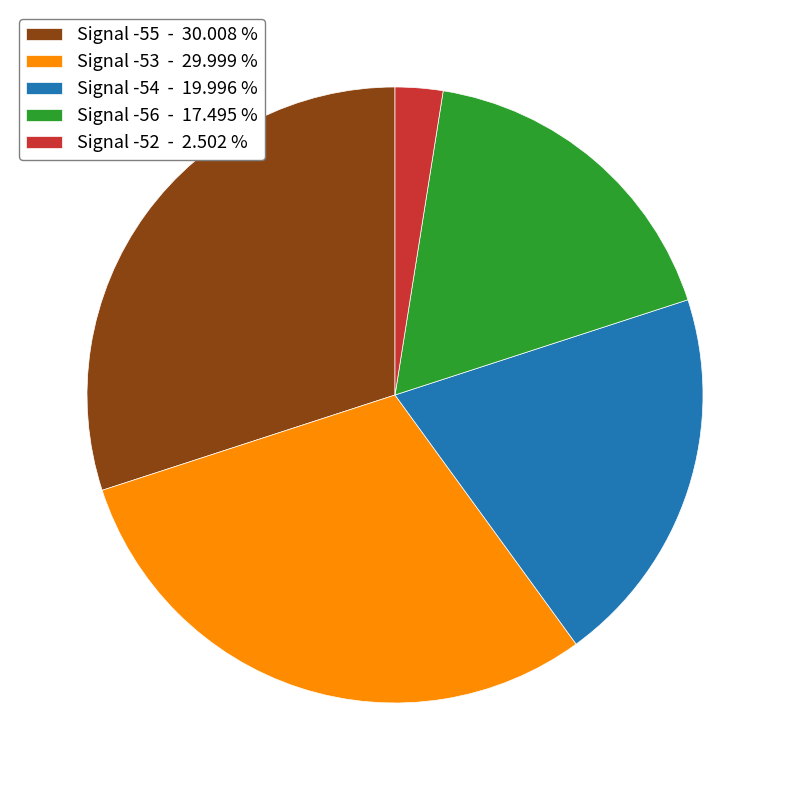

Is there a majority slice in this chart?

No